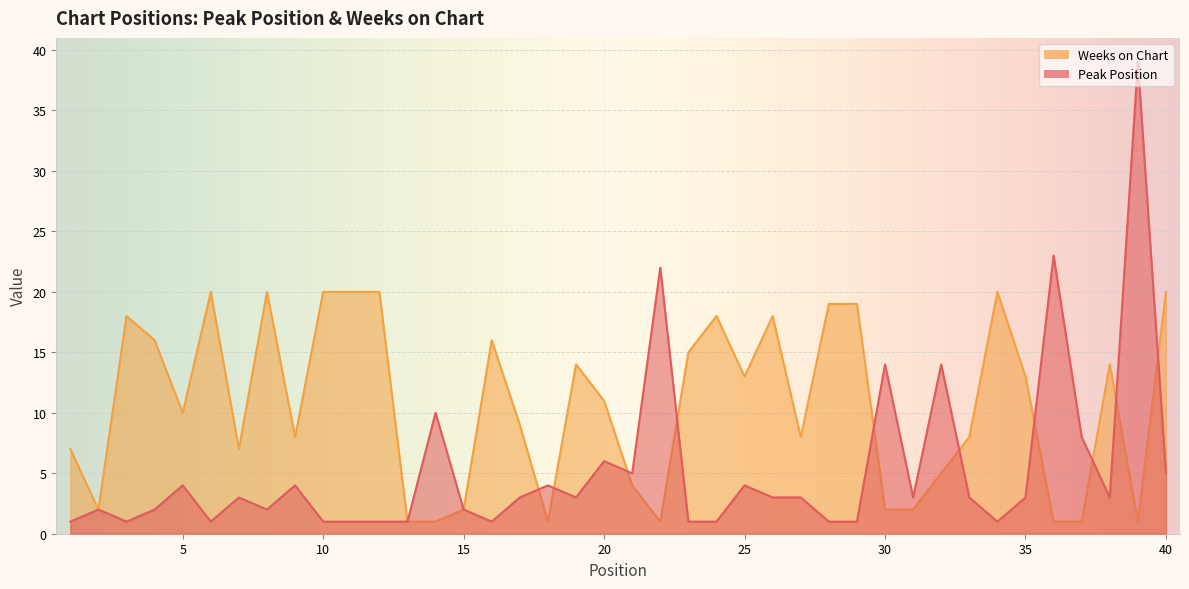

Is the value of Peak Position at 12 greater than the value of Weeks on Chart at 17?

No